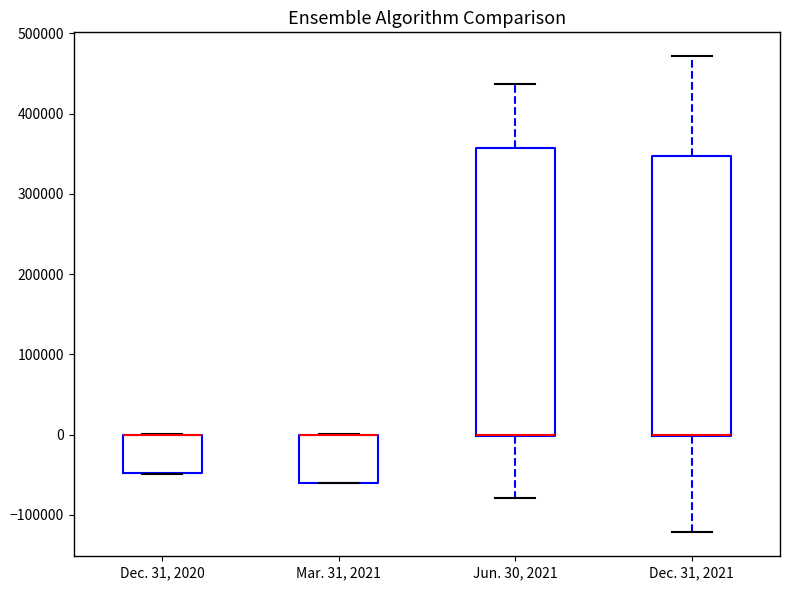

Reading left to right, transcribe this box plot: for each box, give where its median line is, the range the box spans, and where its two whiskers end, as read against the y-axis. The values are not printed on the chart, so give them approximately, as read against the axis.

Dec. 31, 2020: median 0 (drawn on the box's upper edge), box -50000 to 0, whiskers -50000 to 0
Mar. 31, 2021: median 0 (drawn on the box's upper edge), box -60000 to 0, whiskers -60000 to 0
Jun. 30, 2021: median 0 (drawn on the box's lower edge), box 0 to 360000, whiskers -80000 to 440000
Dec. 31, 2021: median 0 (drawn on the box's lower edge), box 0 to 350000, whiskers -120000 to 470000